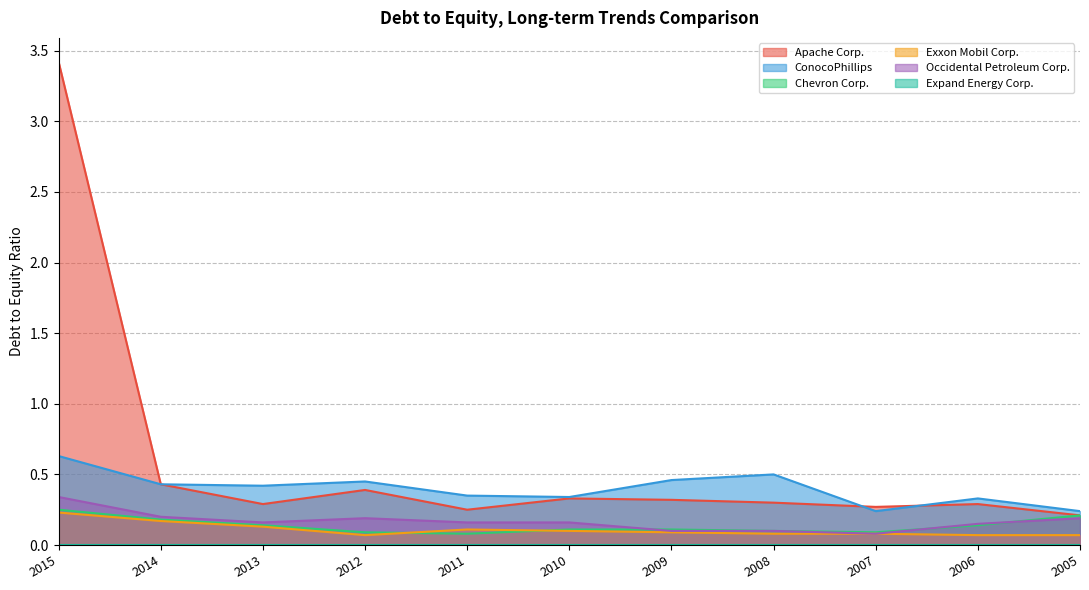

What is the minimum value shown in the chart?

0.0